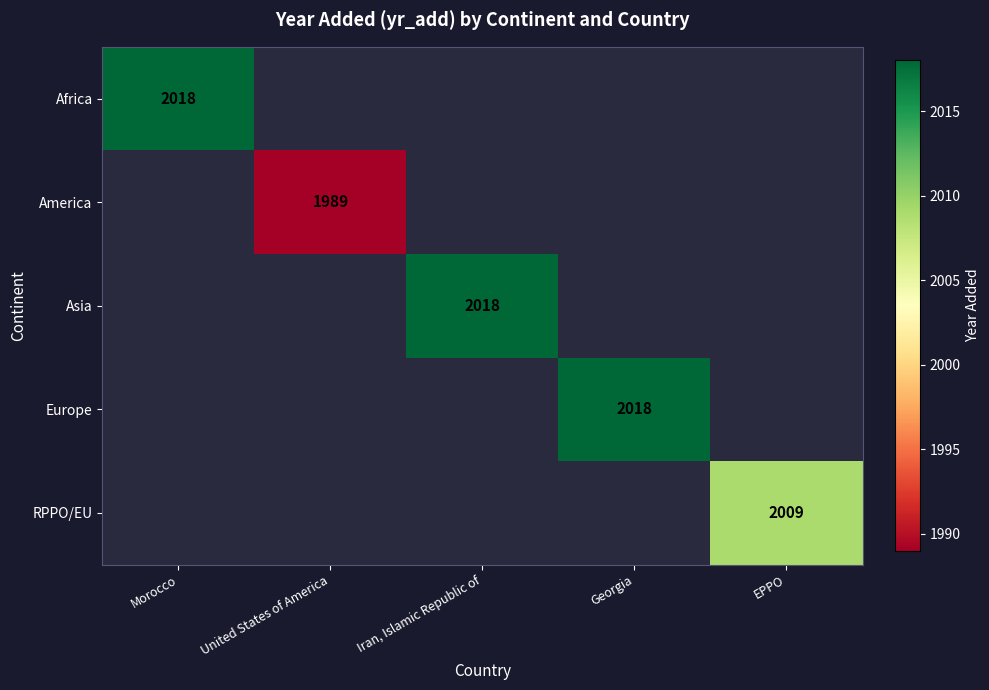

Is the value of RPPO/EU at EPPO greater than the value of America at United States of America?

Yes